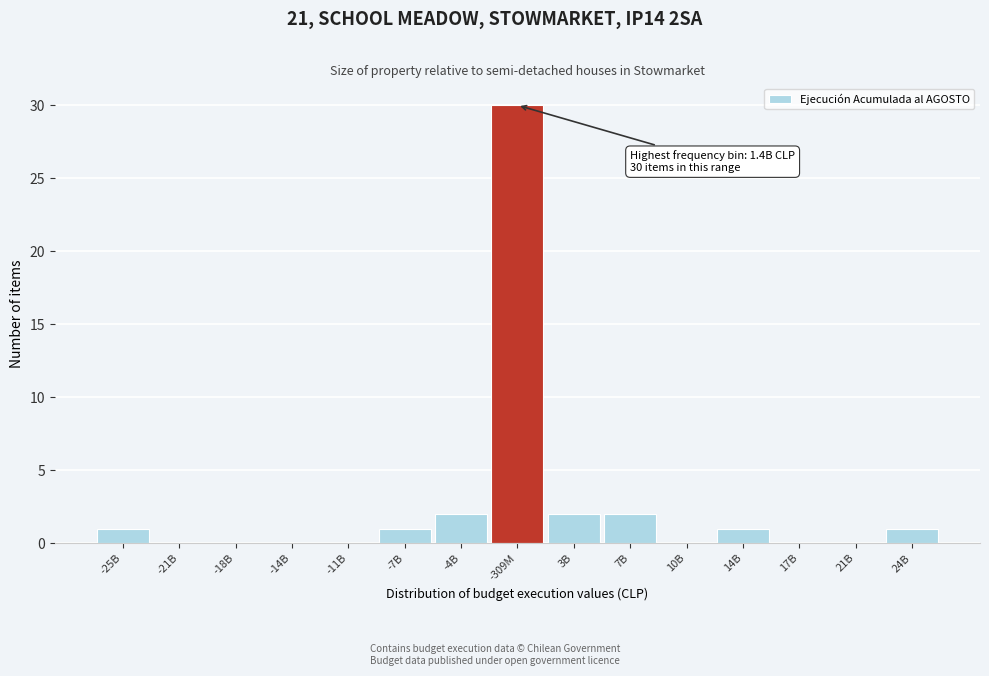

Reading left to right, list all the values displayed in this chart.

-25B=1	-21B=0	-18B=0	-14B=0	-11B=0	-7B=1	-4B=2	-309M=30	3B=2	7B=2	10B=0	14B=1	17B=0	21B=0	24B=1